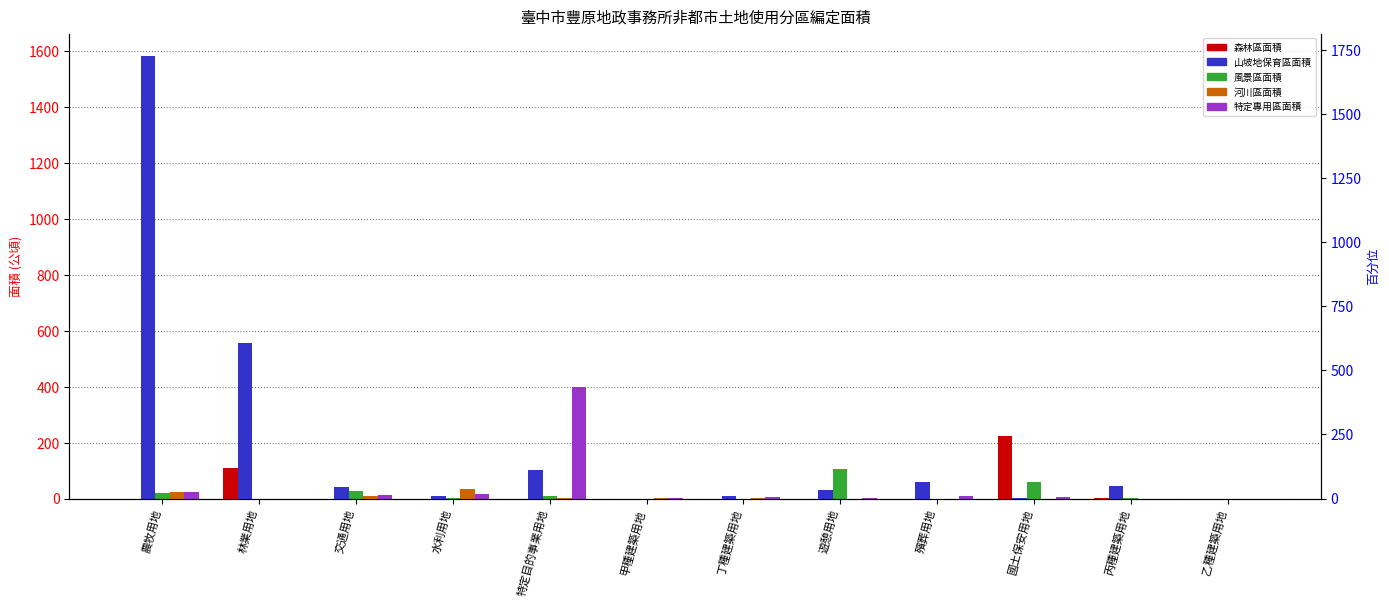

What are all the series names shown in the legend?

森林區面積, 山坡地保育區面積, 風景區面積, 河川區面積, 特定專用區面積